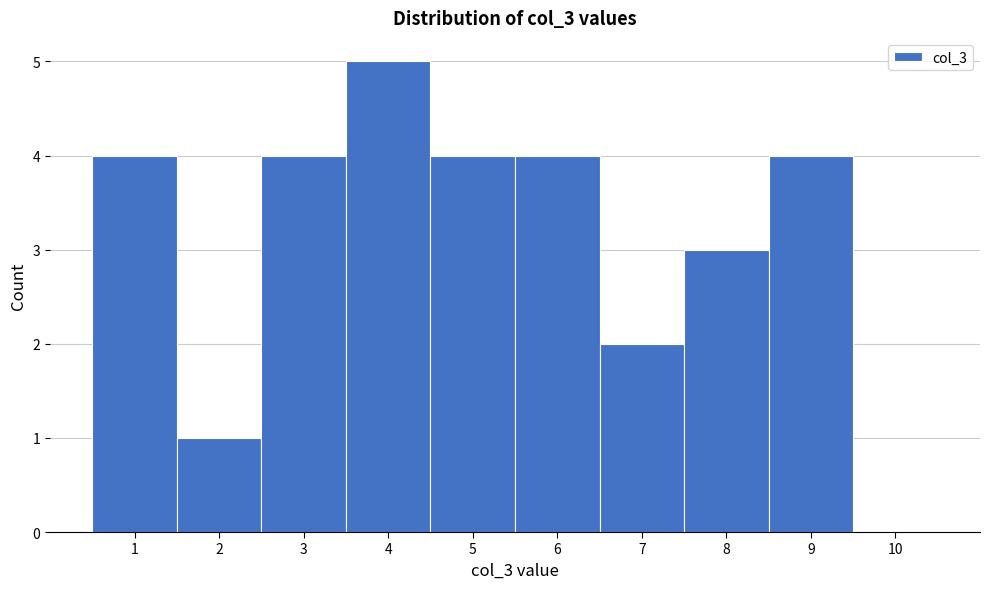

Reading left to right, transcribe this chart: for each bar, give the range it covers on the x-axis and its height. The values are not printed on the chart, so give them approximately, as read against the axis.

0.5 to 1.5: 4
1.5 to 2.5: 1
2.5 to 3.5: 4
3.5 to 4.5: 5
4.5 to 5.5: 4
5.5 to 6.5: 4
6.5 to 7.5: 2
7.5 to 8.5: 3
8.5 to 9.5: 4
9.5 to 10.5: 0